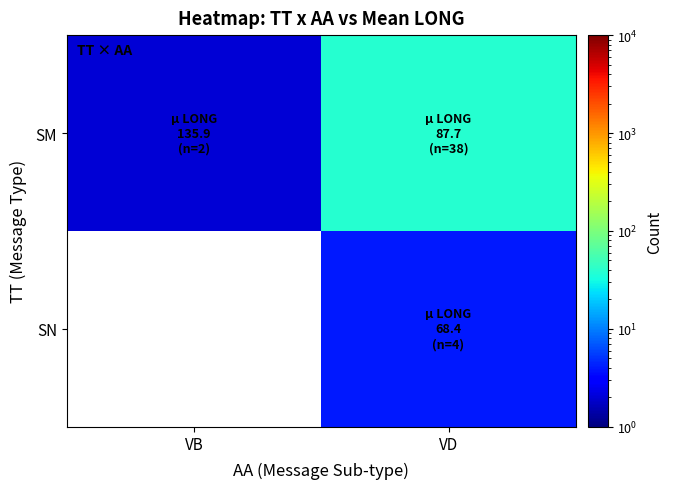

True or false: SN has a value of 4.0 at VD.

True